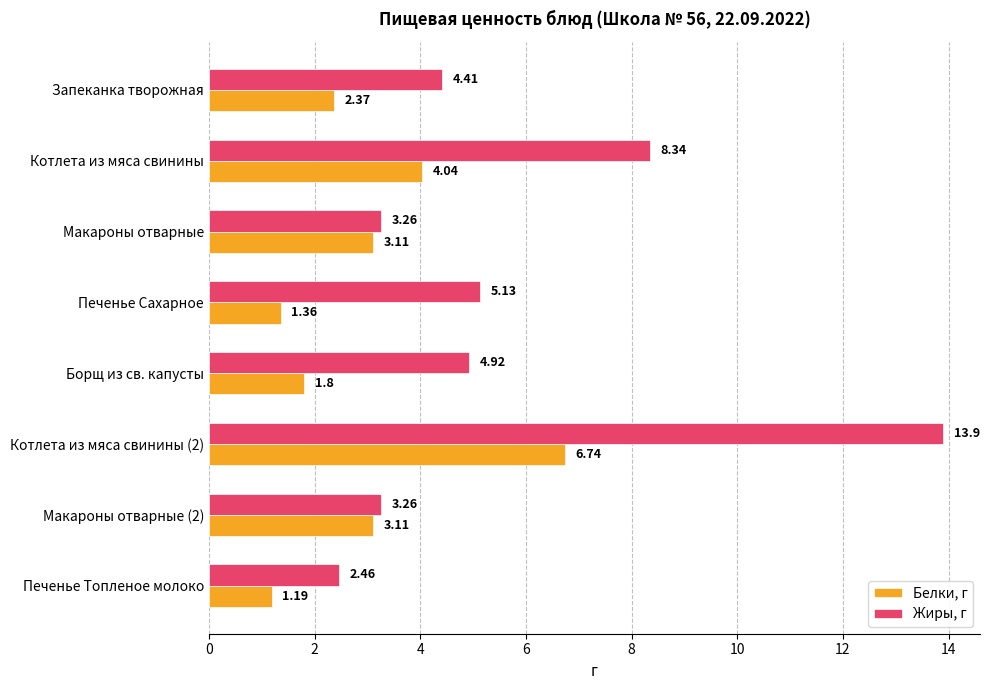

What is the sum of all Белки, г values?

23.7